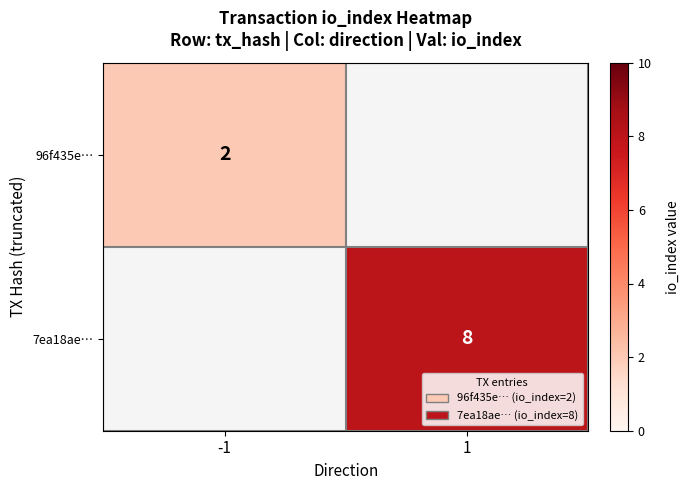

The value of 96f435e… at -1 is 2. True or false?

True